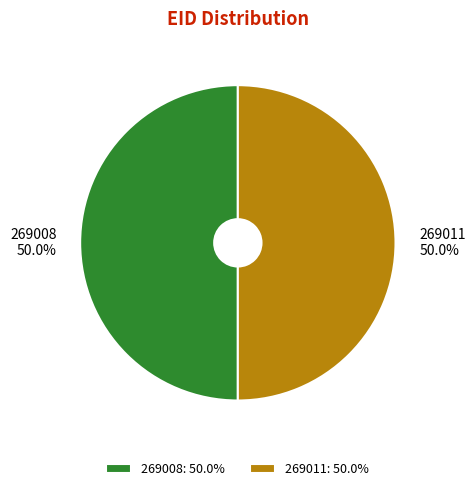

To the nearest percent, what portion does 269008 represent?

50%